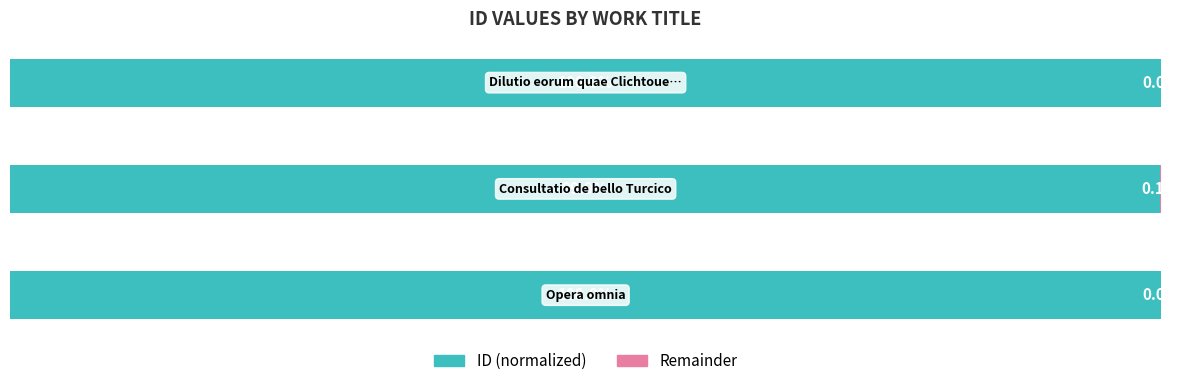

What is the difference between the second highest and minimum values in the ID (normalized) series?

0.1